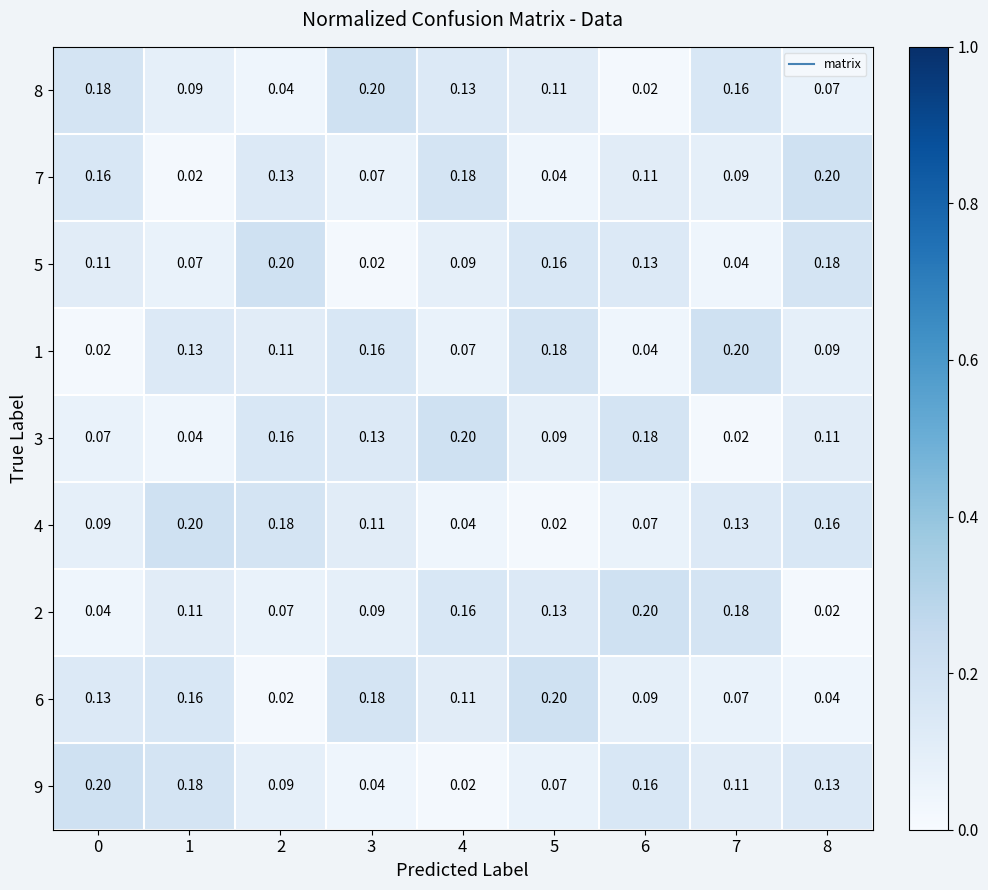

Is the value of 5 at 2 greater than the value of 4 at 3?

Yes